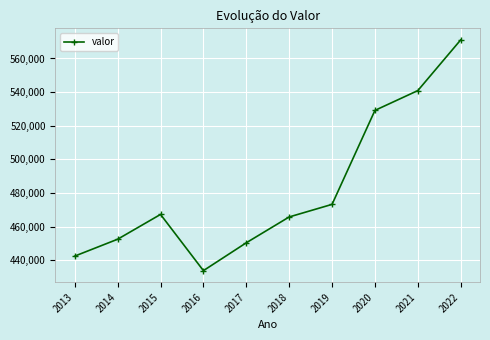

What is the difference between the maximum and minimum values?

137245